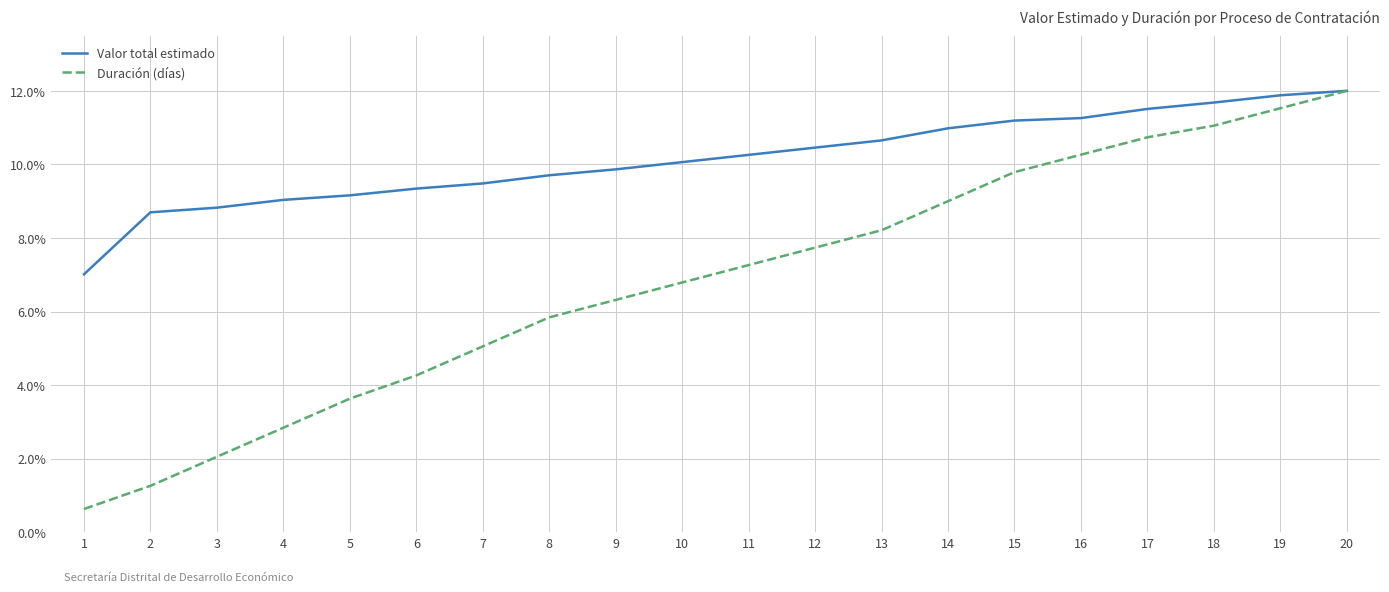

Is the value of Duración (días) at 13 greater than the value of Valor total estimado at 15?

No